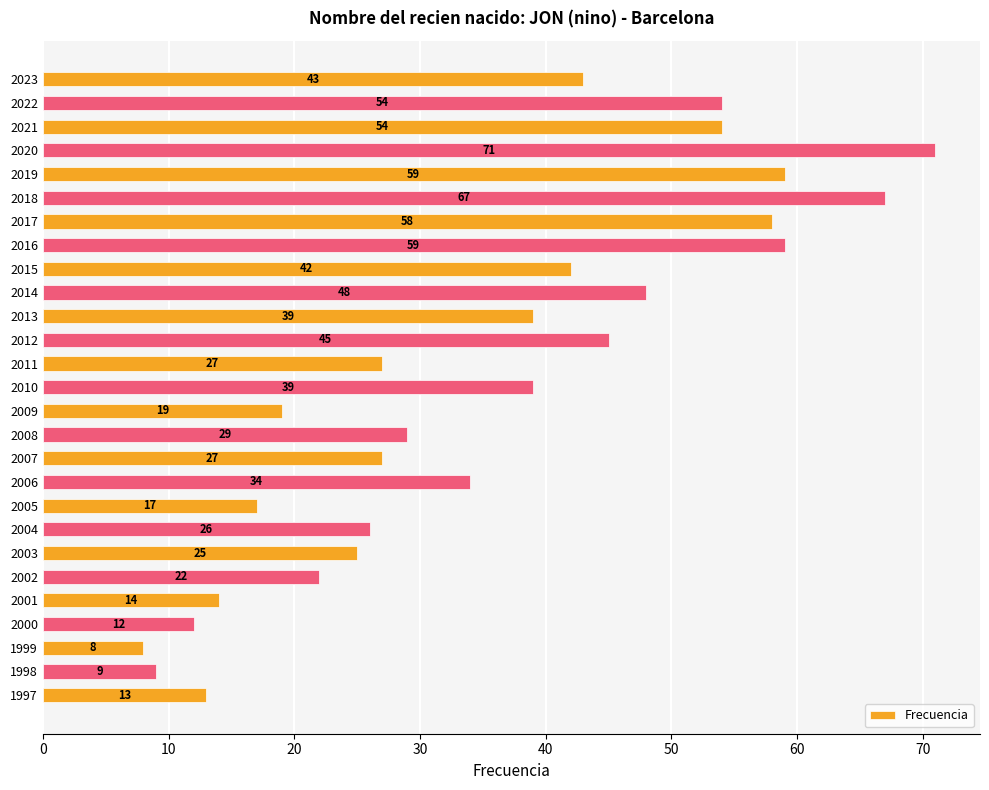

What is the maximum value shown in the chart?

71